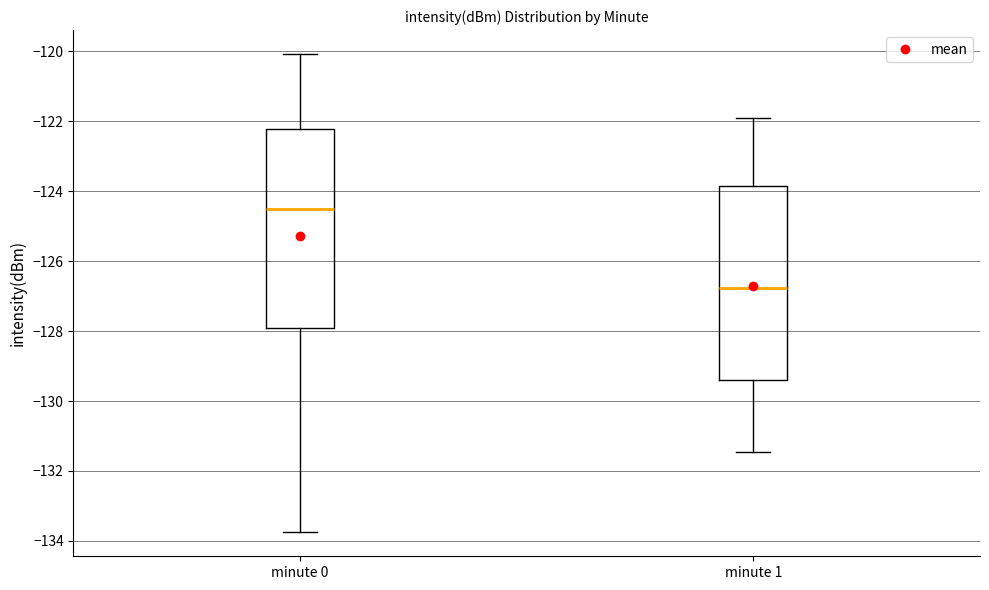

Reading left to right, read every box against the y-axis: the position of its median line, the range the box covers, and the ends of its whiskers. The values are not printed on the chart, so give them approximately, as read against the axis.

minute 0: median -124.6, box -128.0 to -122.2, whiskers -133.8 to -120.0
minute 1: median -126.8, box -129.4 to -123.8, whiskers -131.4 to -121.8